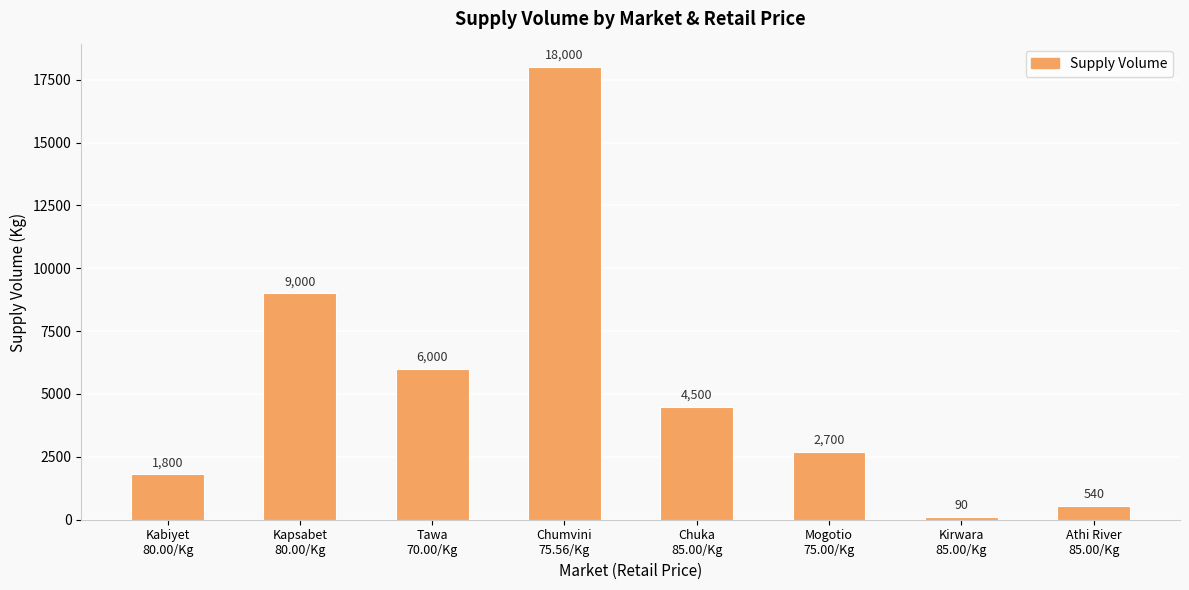

What is the sum of the values at Tawa
70.00/Kg and Mogotio
75.00/Kg?

8700